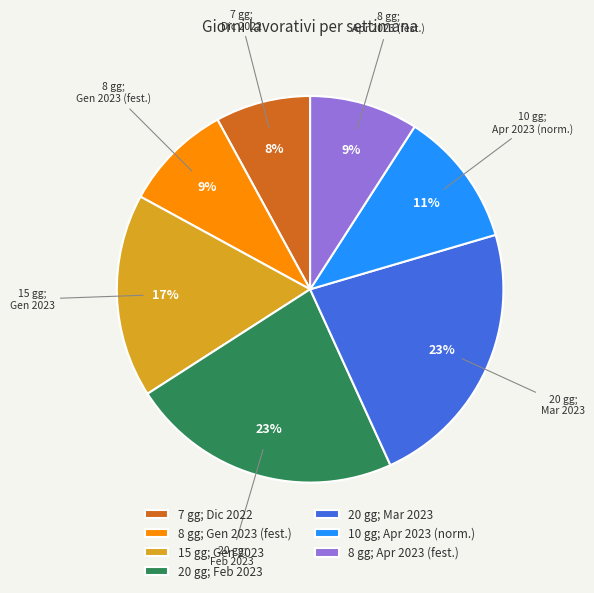

Count the number of slices in the pie.

7